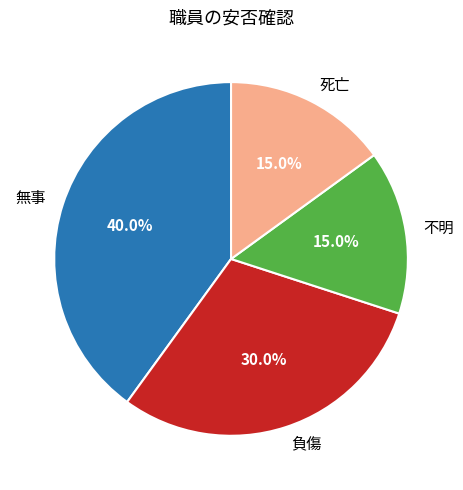

How many segments does this pie chart have?

4